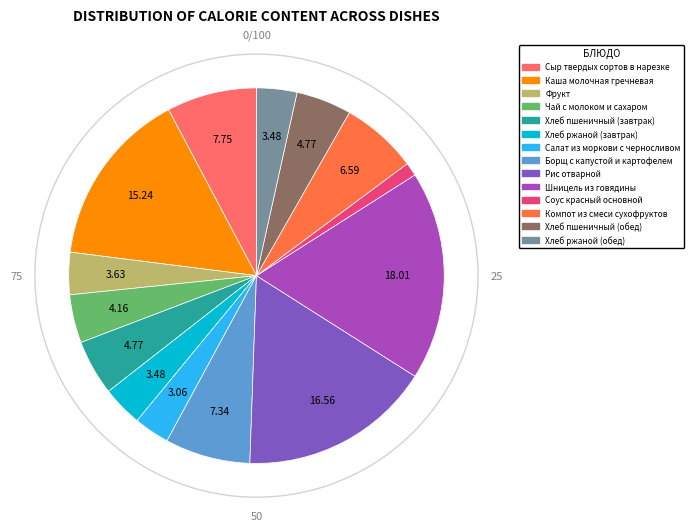

What is the smallest slice in the pie chart?

Соус красный основной